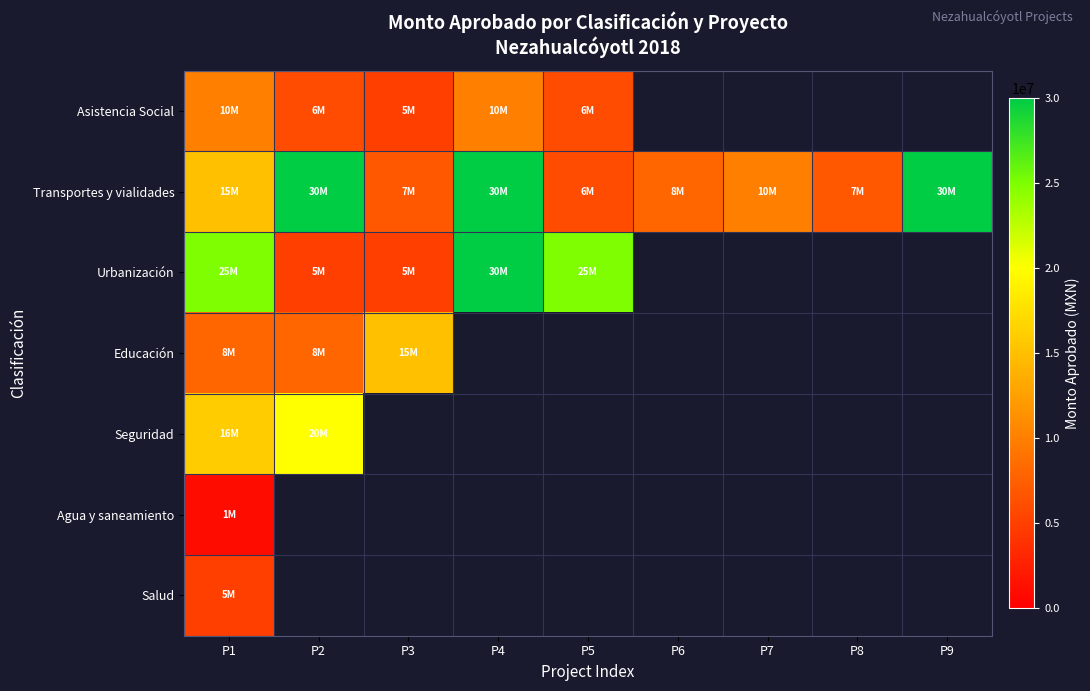

List the labels in order of Transportes y vialidades value, smallest first.

P5, P3, P8, P6, P7, P1, P2, P4, P9